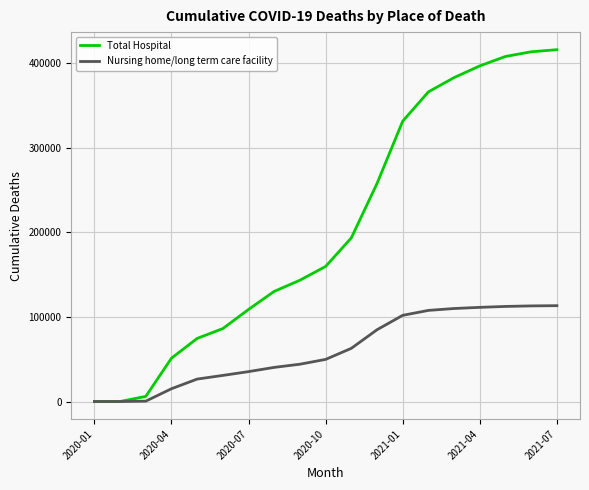

What is the greatest value displayed?

415931